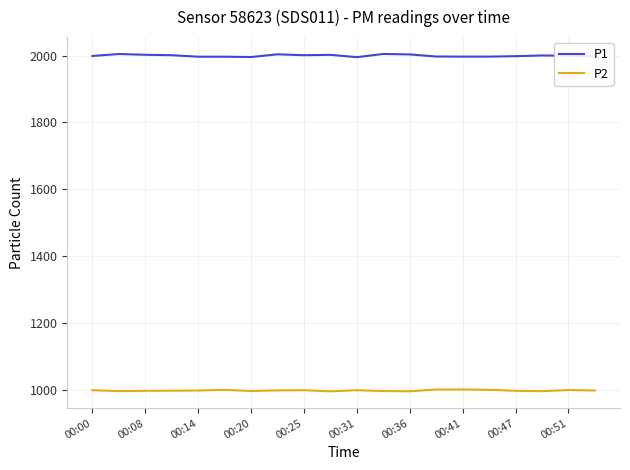

What is the greatest value displayed?

2004.6